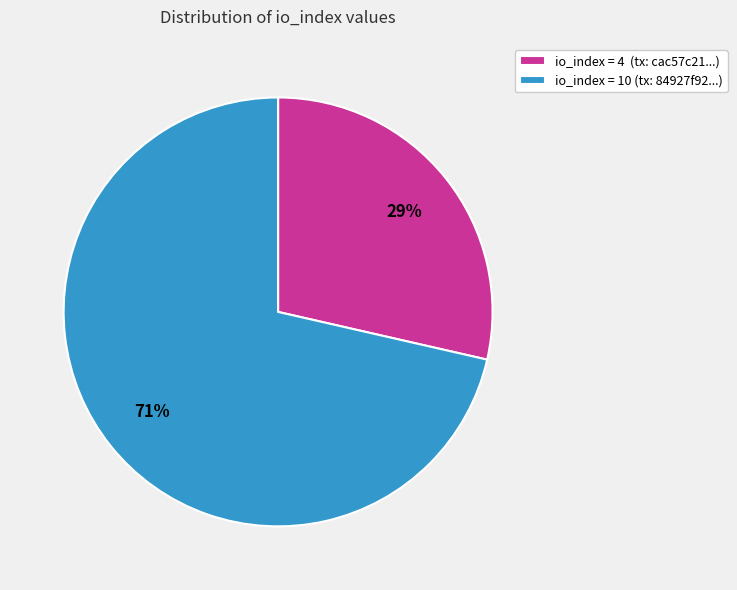

To the nearest percent, what is the average slice percentage?

50%